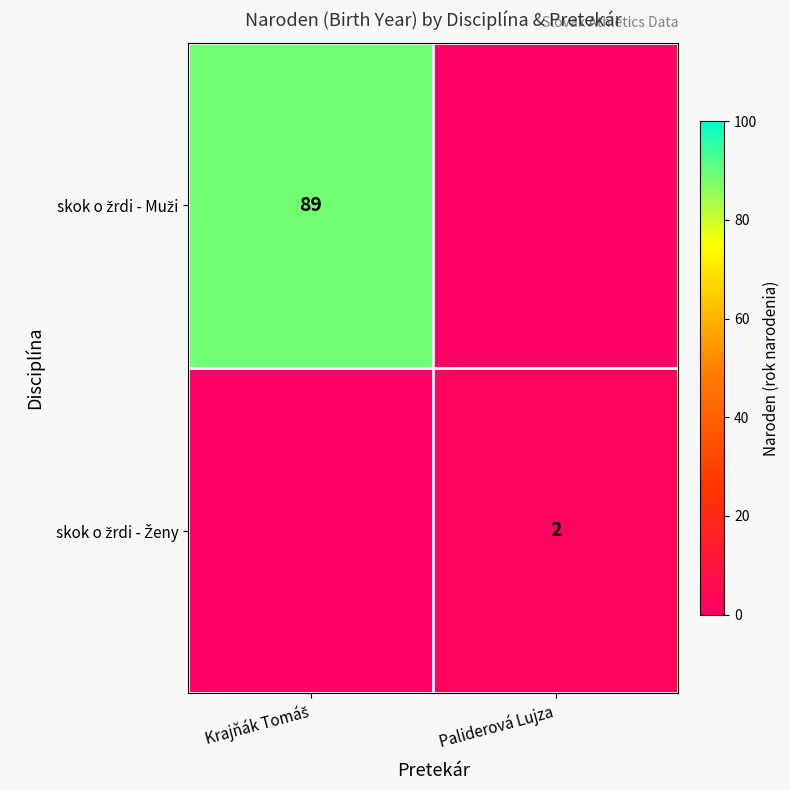

Which series has the widest spread of values?

skok o žrdi - Muži